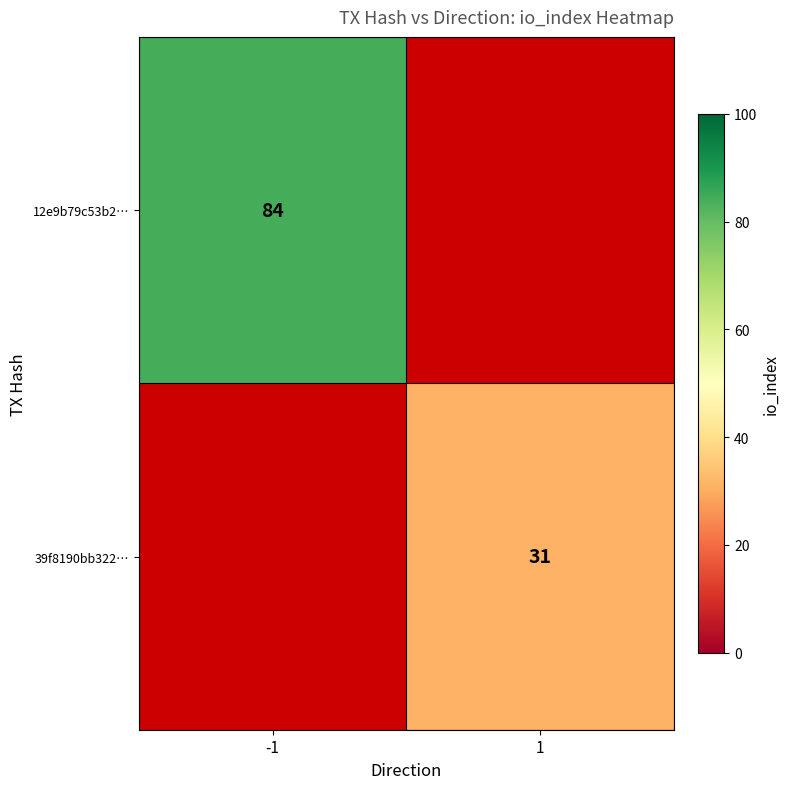

The value of 39f8190bb322… at 1 is 41. True or false?

False